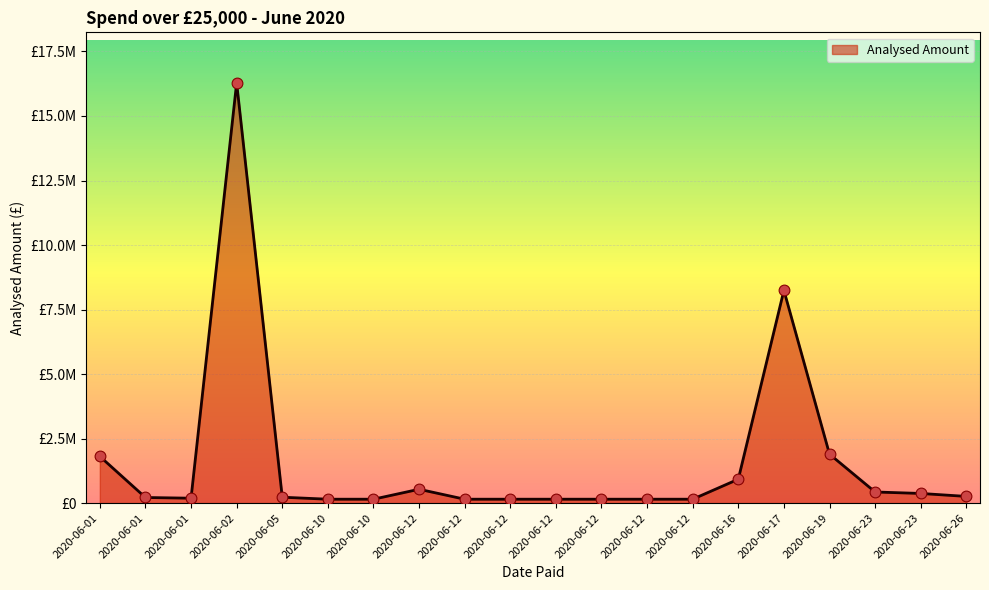

Approximately how many times larger is the value at 2020-06-01 compared to 2020-06-12?

1.3